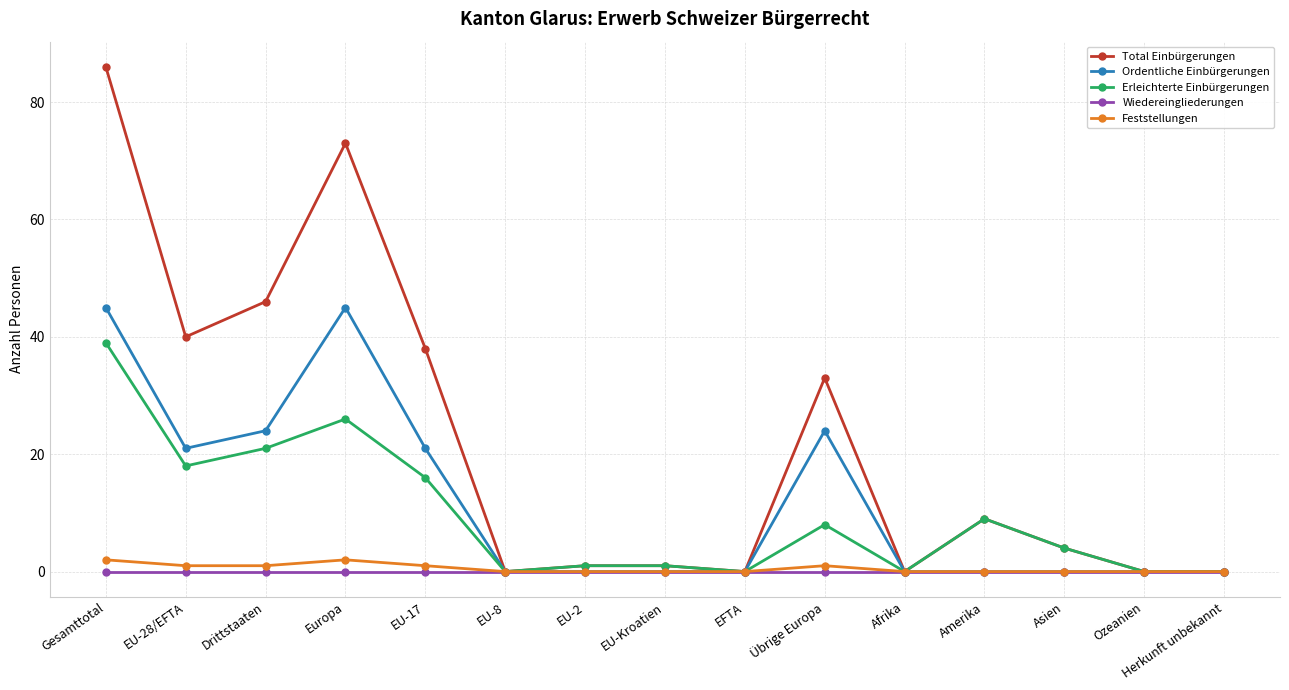

What are all the series names shown in the legend?

Total Einbürgerungen, Ordentliche Einbürgerungen, Erleichterte Einbürgerungen, Wiedereingliederungen, Feststellungen